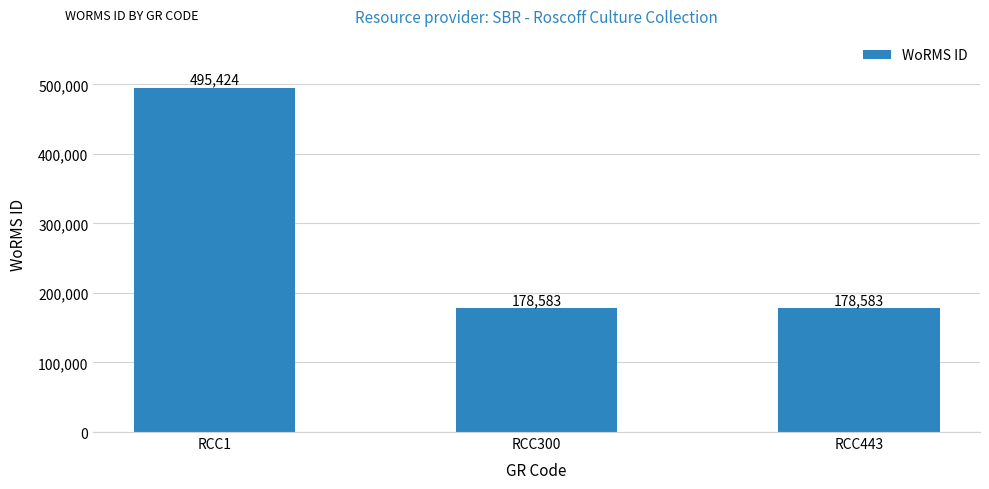

What is the difference between the maximum and minimum values?

316841